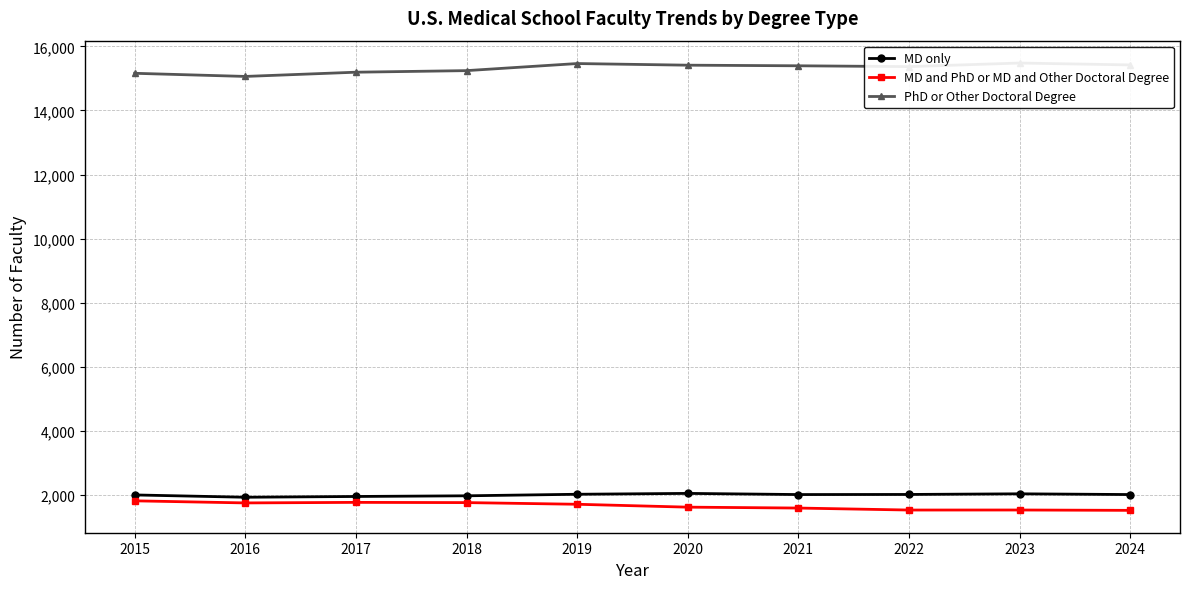

Reading right to left, transcribe all the data shown in this chart.

MD only: 2024=2018	2023=2041	2022=2021	2021=2018	2020=2054	2019=2027	2018=1979	2017=1958	2016=1934	2015=2006
MD and PhD or MD and Other Doctoral Degree: 2024=1525	2023=1536	2022=1535	2021=1597	2020=1625	2019=1715	2018=1767	2017=1774	2016=1757	2015=1822
PhD or Other Doctoral Degree: 2024=15421	2023=15480	2022=15368	2021=15394	2020=15413	2019=15464	2018=15243	2017=15194	2016=15062	2015=15160